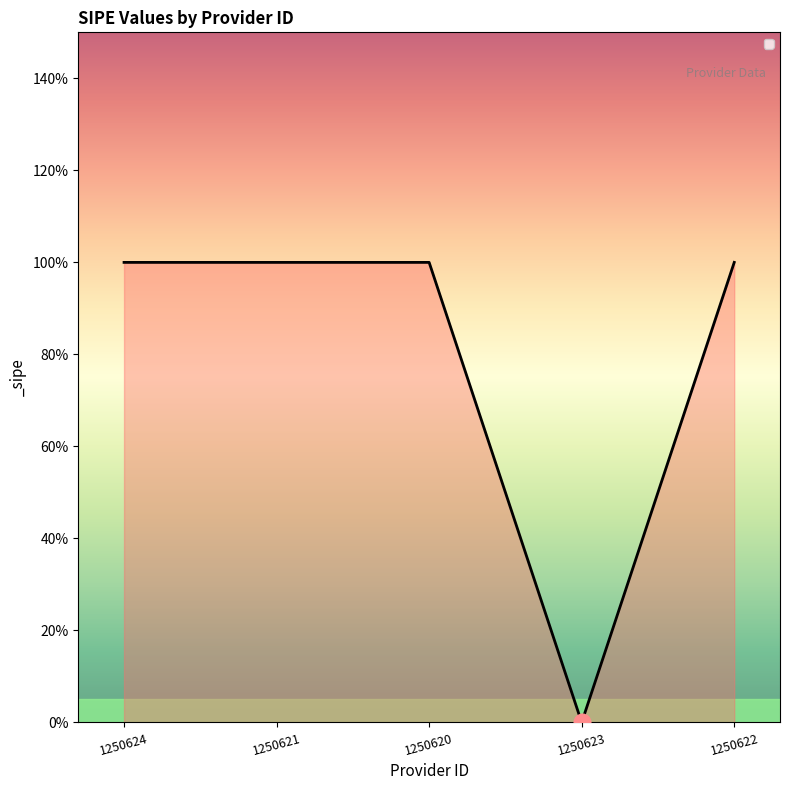

The value at 1250623 is 0. True or false?

True